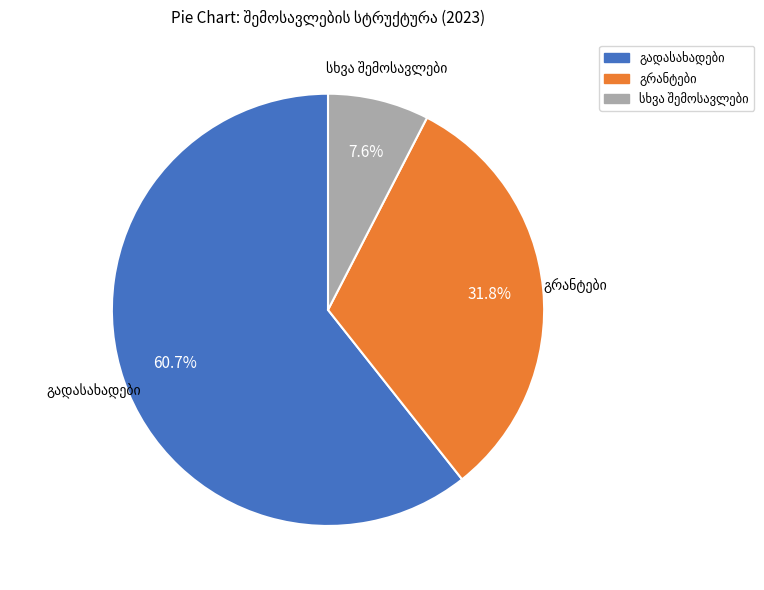

Is there any slice that represents more than half of the pie?

Yes